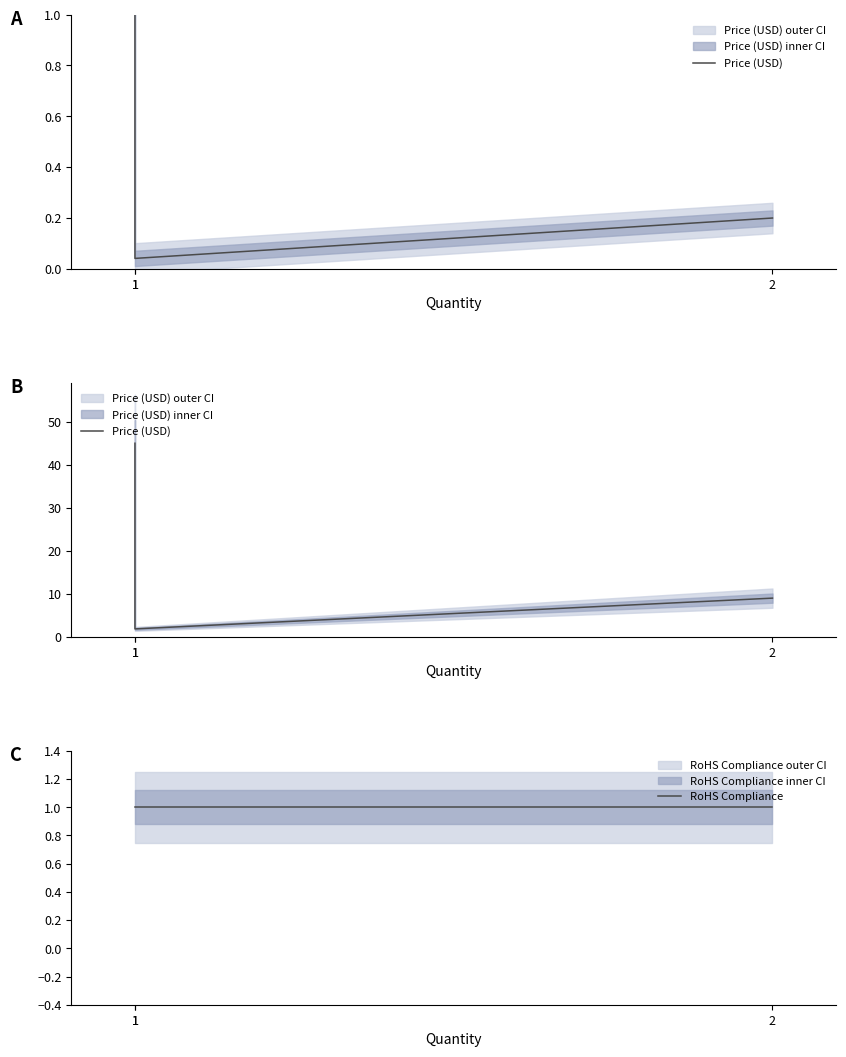

What is the difference between the second highest and minimum values in the Price (USD) series?

7.1